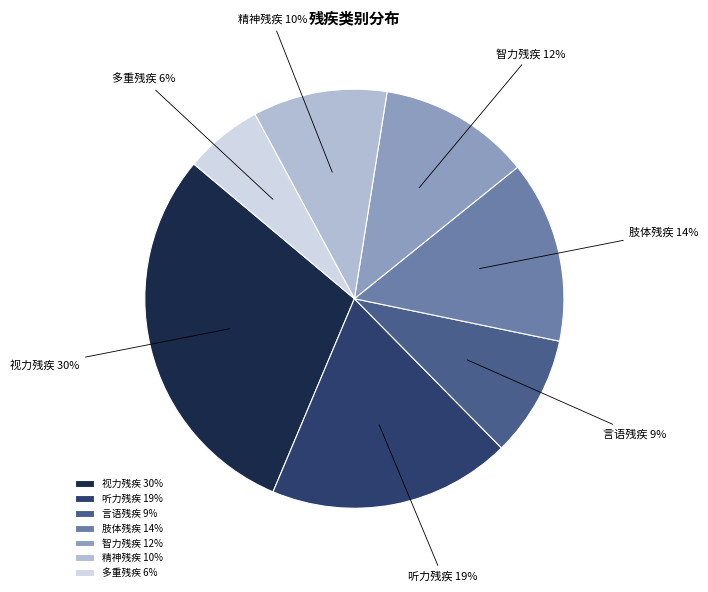

Rank the categories by value from highest to lowest.

视力残疾, 听力残疾, 肢体残疾, 智力残疾, 精神残疾, 言语残疾, 多重残疾